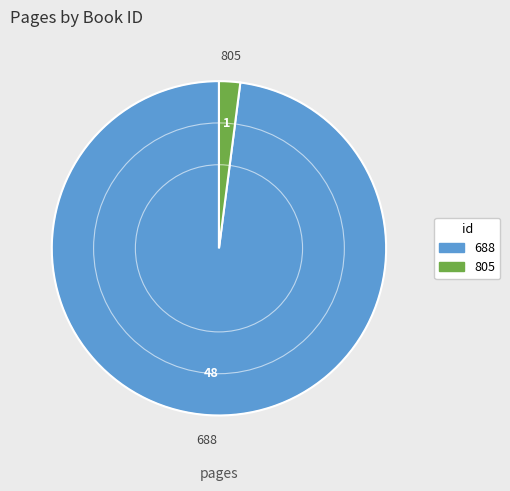

Do 688 and 805 together represent more than half of the pie?

Yes